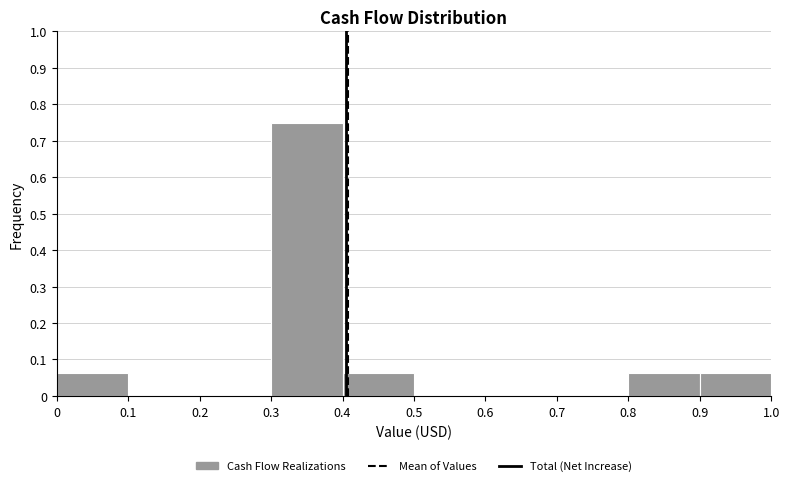

Which range on the x-axis has the tallest bar?

0.3 to 0.4